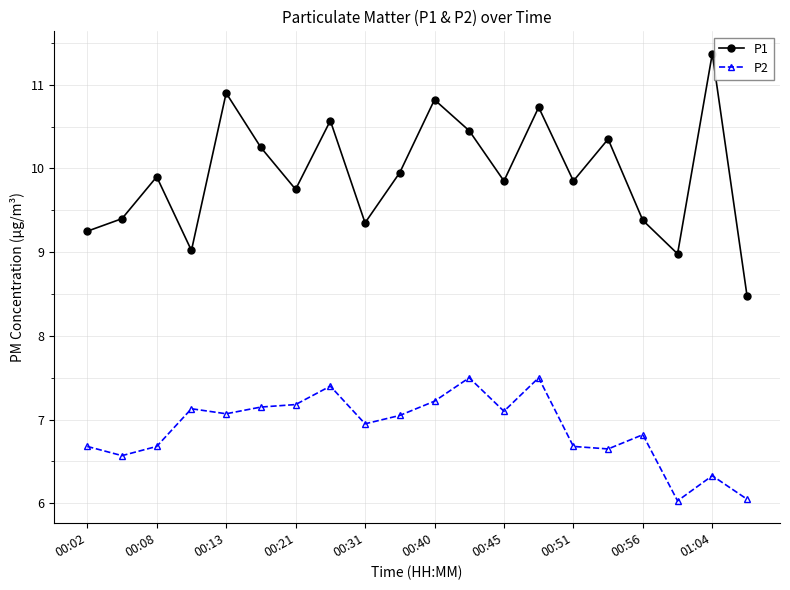

What is the greatest value displayed?

11.4